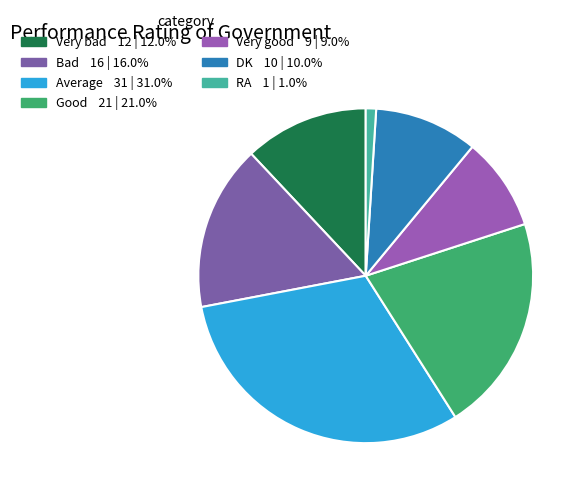

Count the number of slices in the pie.

7